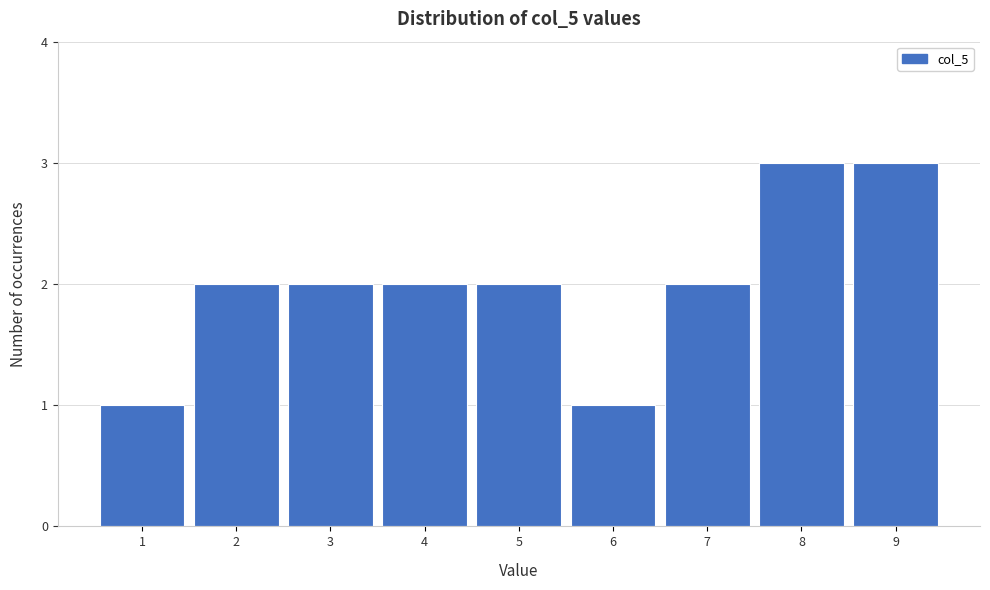

Reading left to right, what are all the values shown in this chart?

1=1	2=2	3=2	4=2	5=2	6=1	7=2	8=3	9=3